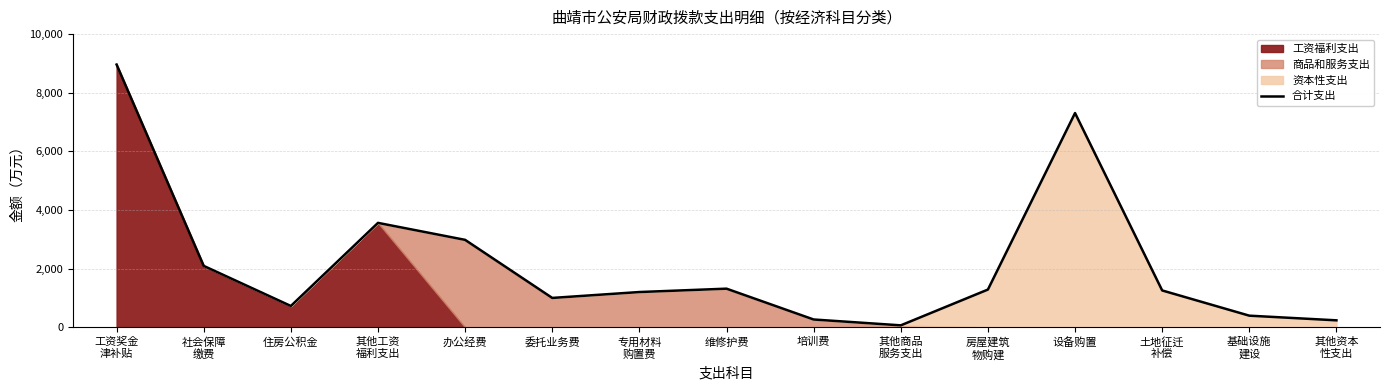

What is the change in value from 社会保障
缴费 to 房屋建筑
物购建?

-807.2